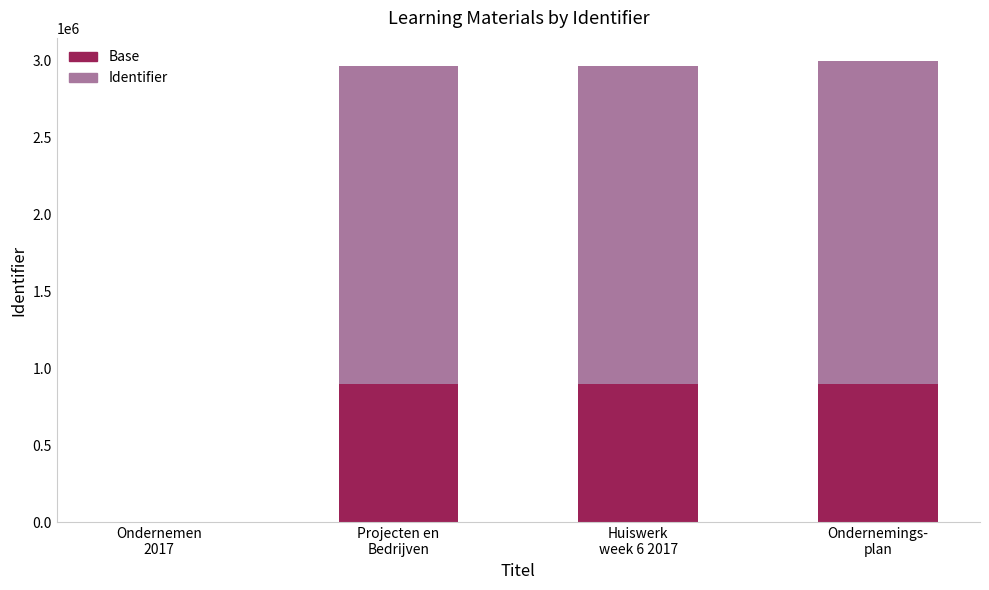

What is the sum of the Base values at Ondernemen
2017 and Projecten en
Bedrijven?

900000